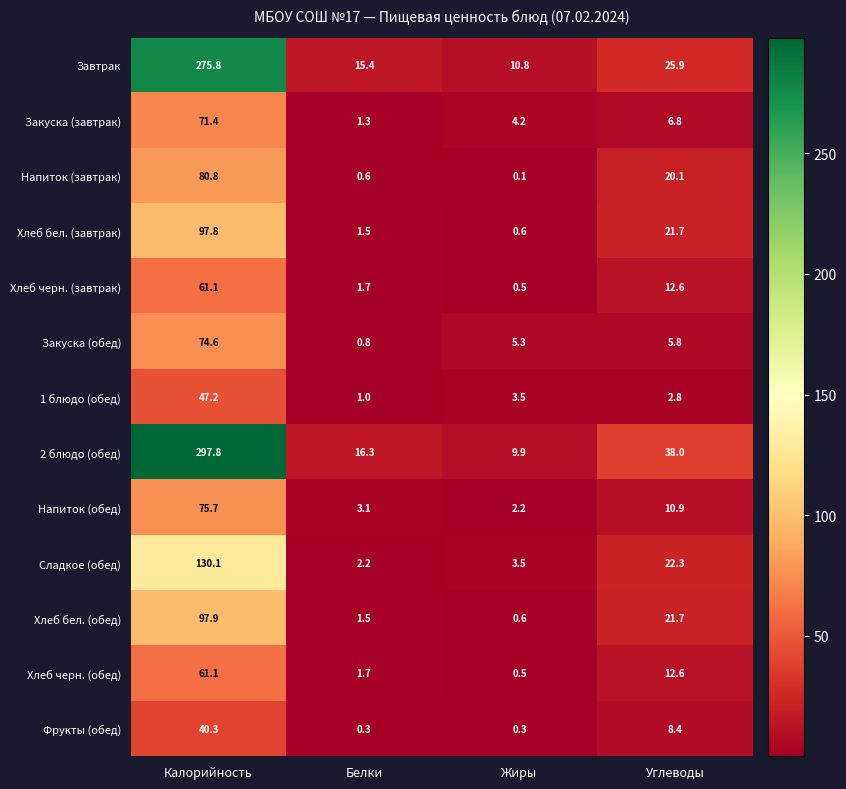

What is the minimum value for Закуска (обед)?

0.8